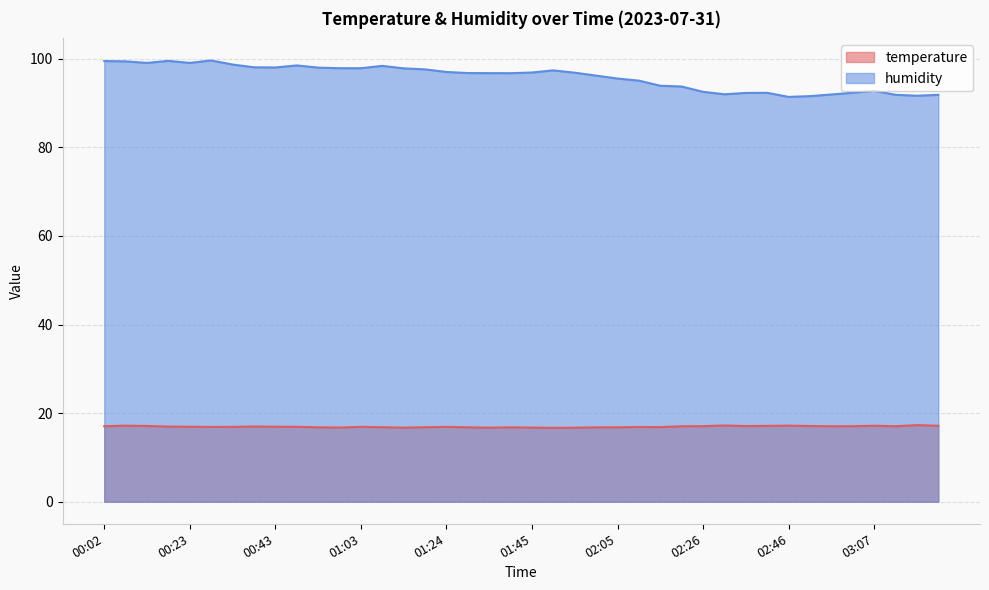

Count the number of data series in this chart.

2